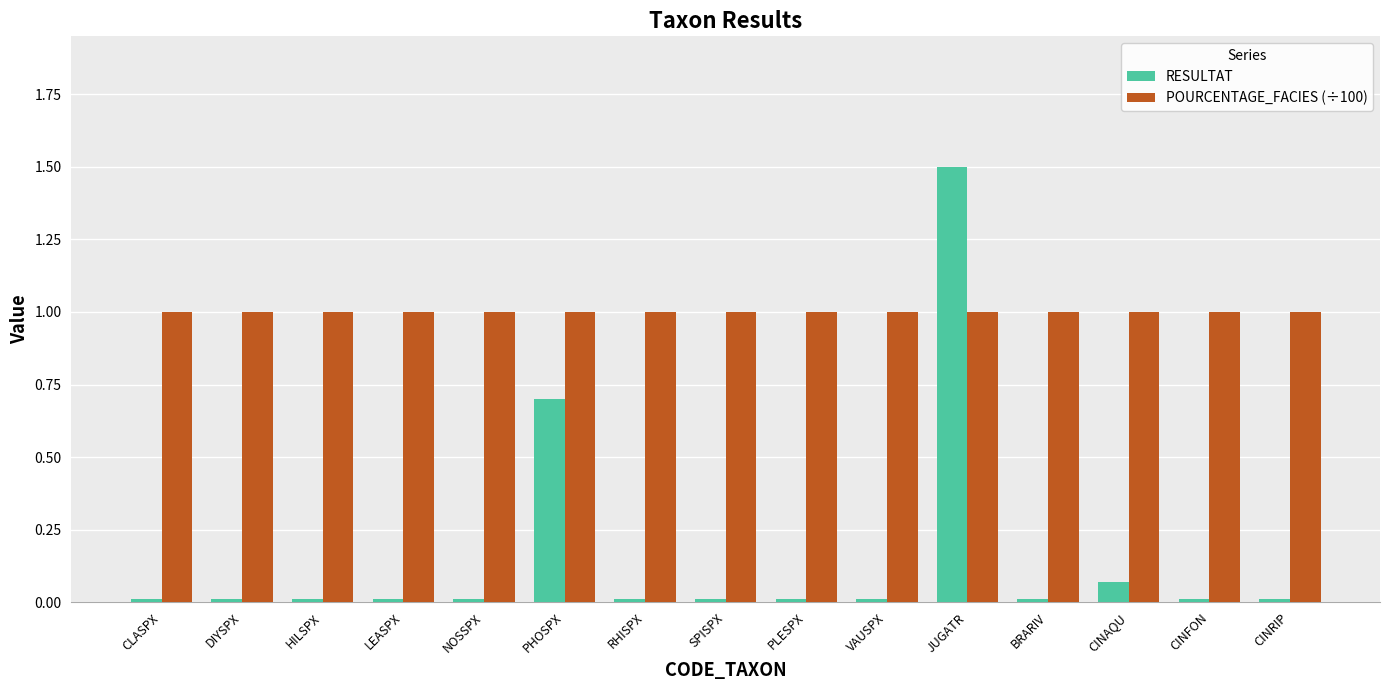

What is the average value of the POURCENTAGE_FACIES (÷100) series?

1.0